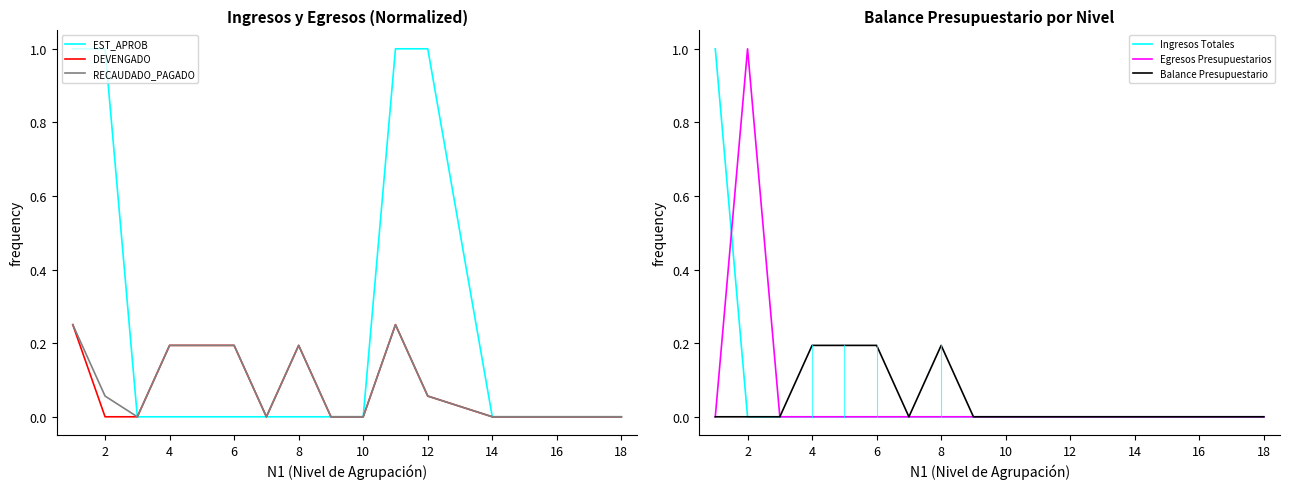

What value does the RECAUDADO_PAGADO series have at 2?

0.1